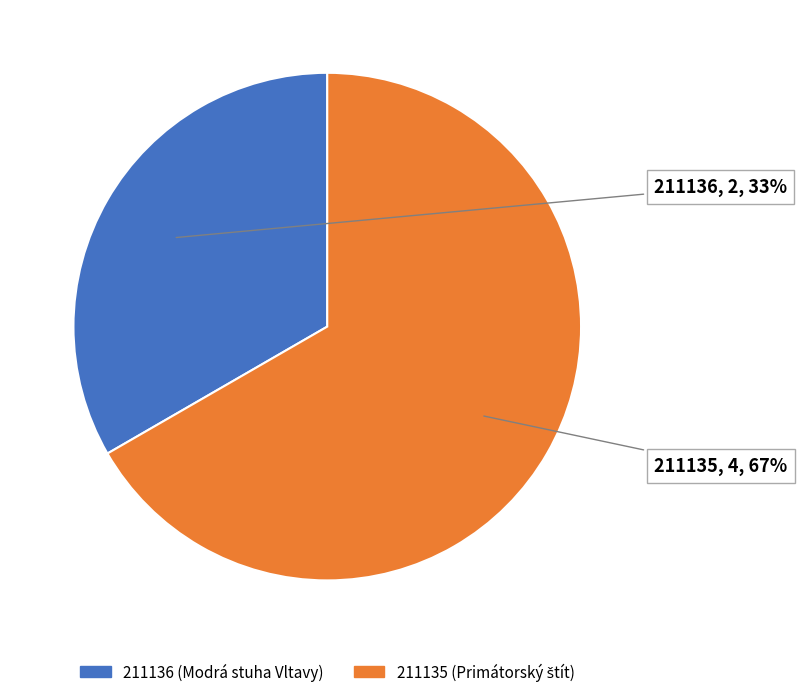

To the nearest percent, what is the combined percentage of 211135 and 211136?

100%